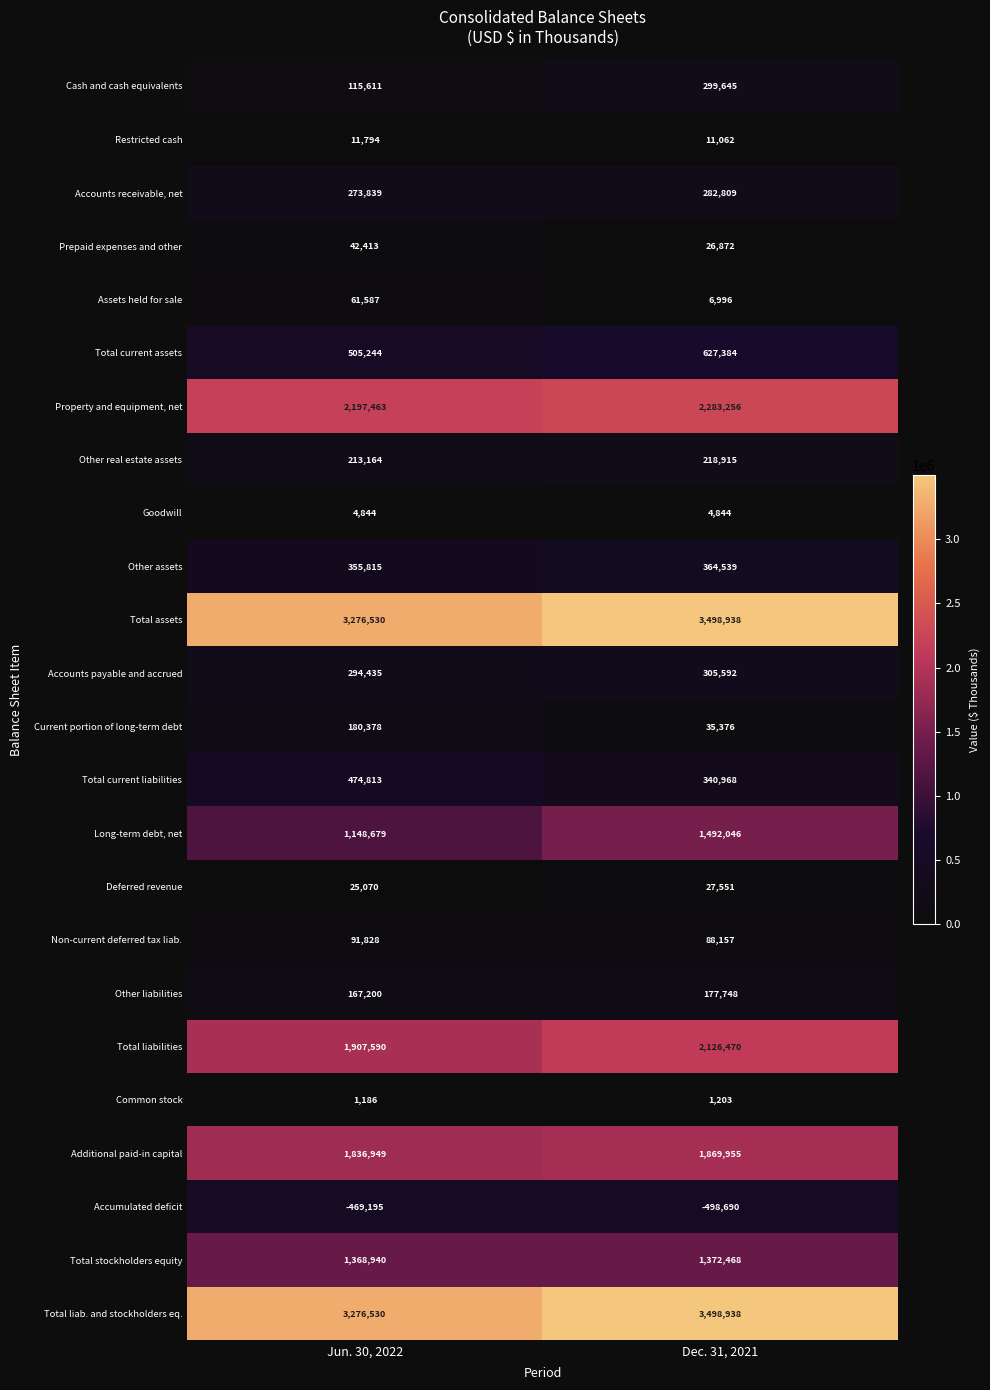

What is the sum of the Accounts payable and accrued values at Dec. 31, 2021 and Jun. 30, 2022?

600027